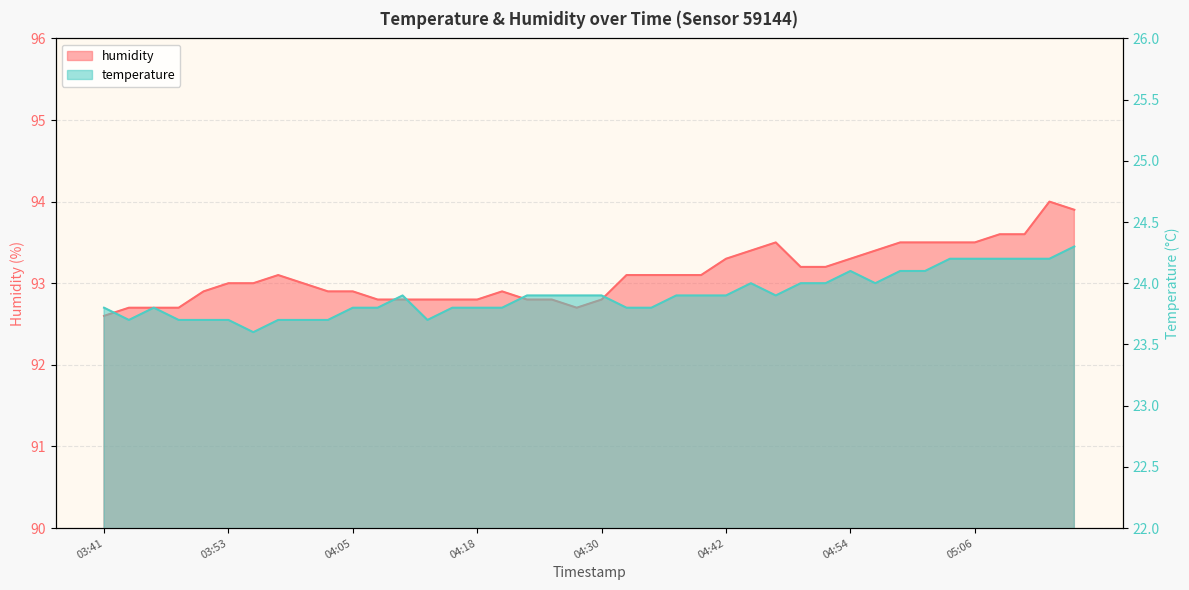

Which category has the highest value in the temperature series?

05:16